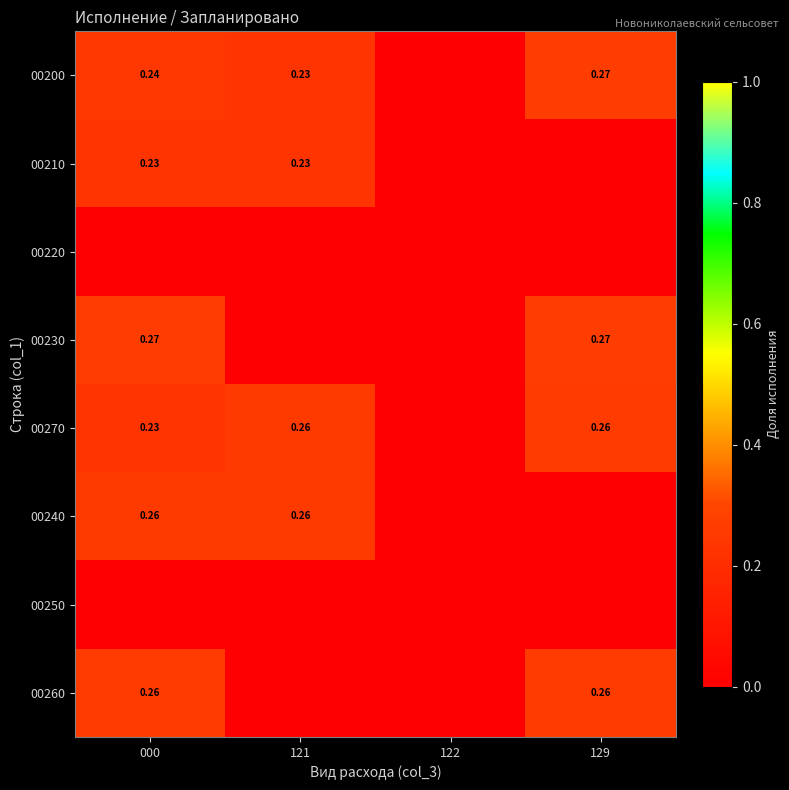

What is the total value across all series at 000?

1.5